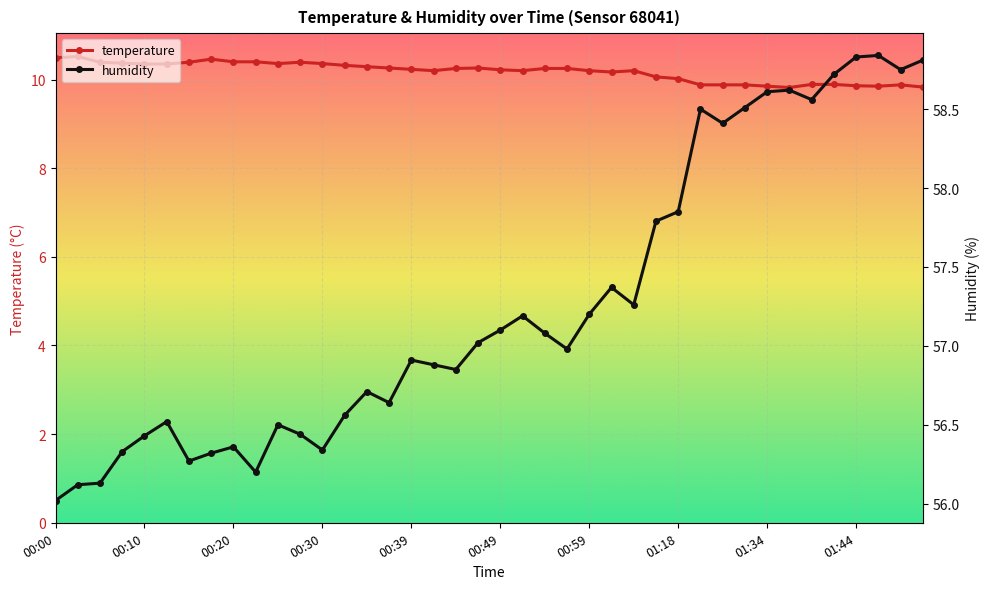

What is the smallest value displayed?

9.8